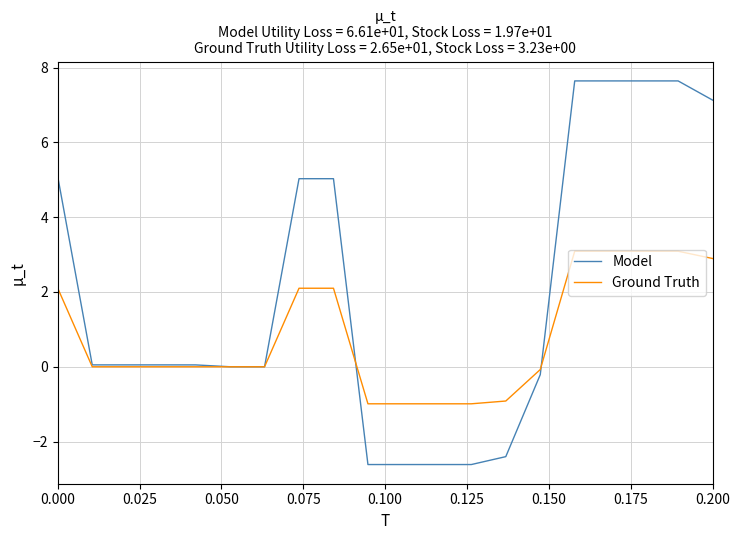

Which series has the largest total across all categories?

Model